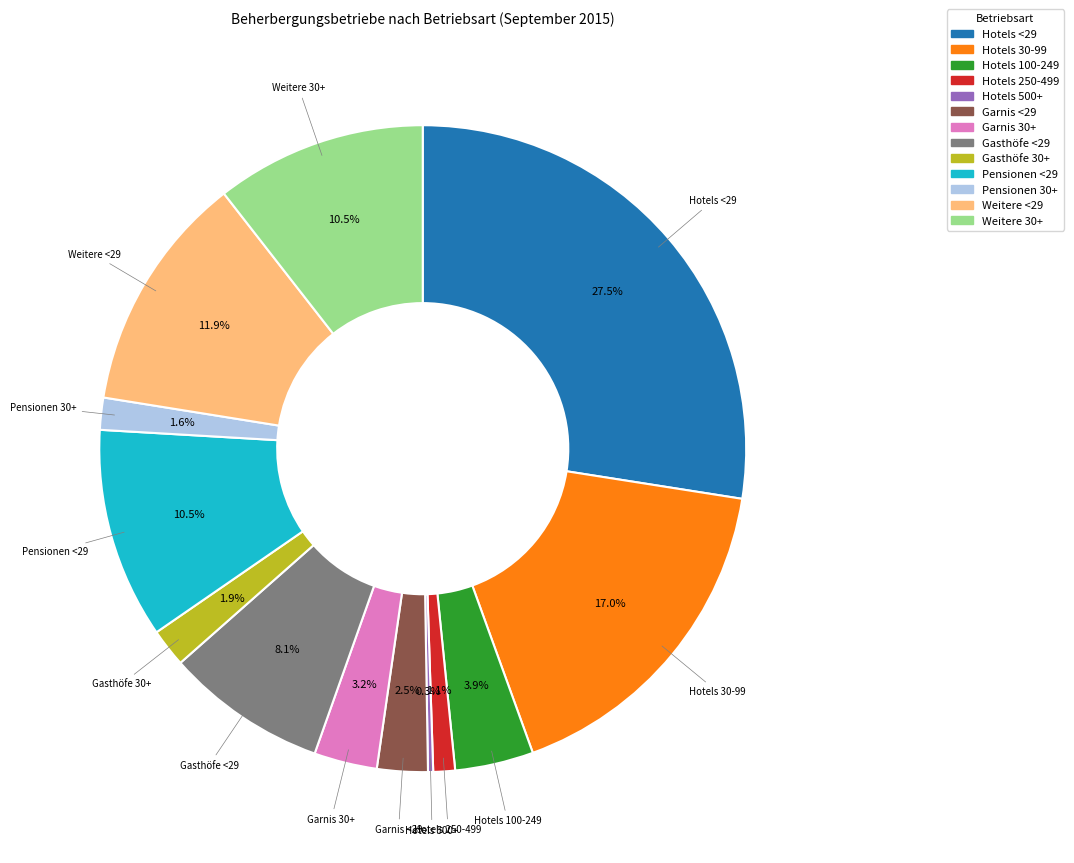

Is there a majority slice in this chart?

No